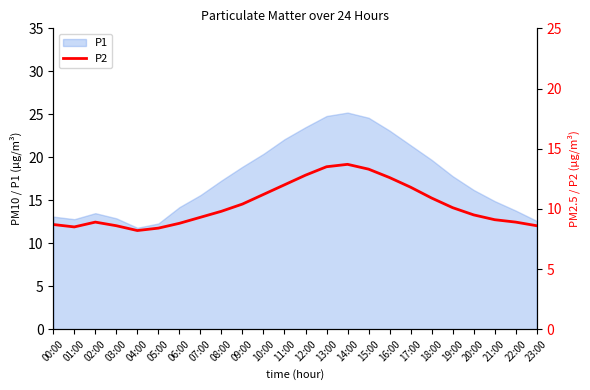

At which category does the data reach its first local valley?

01:00